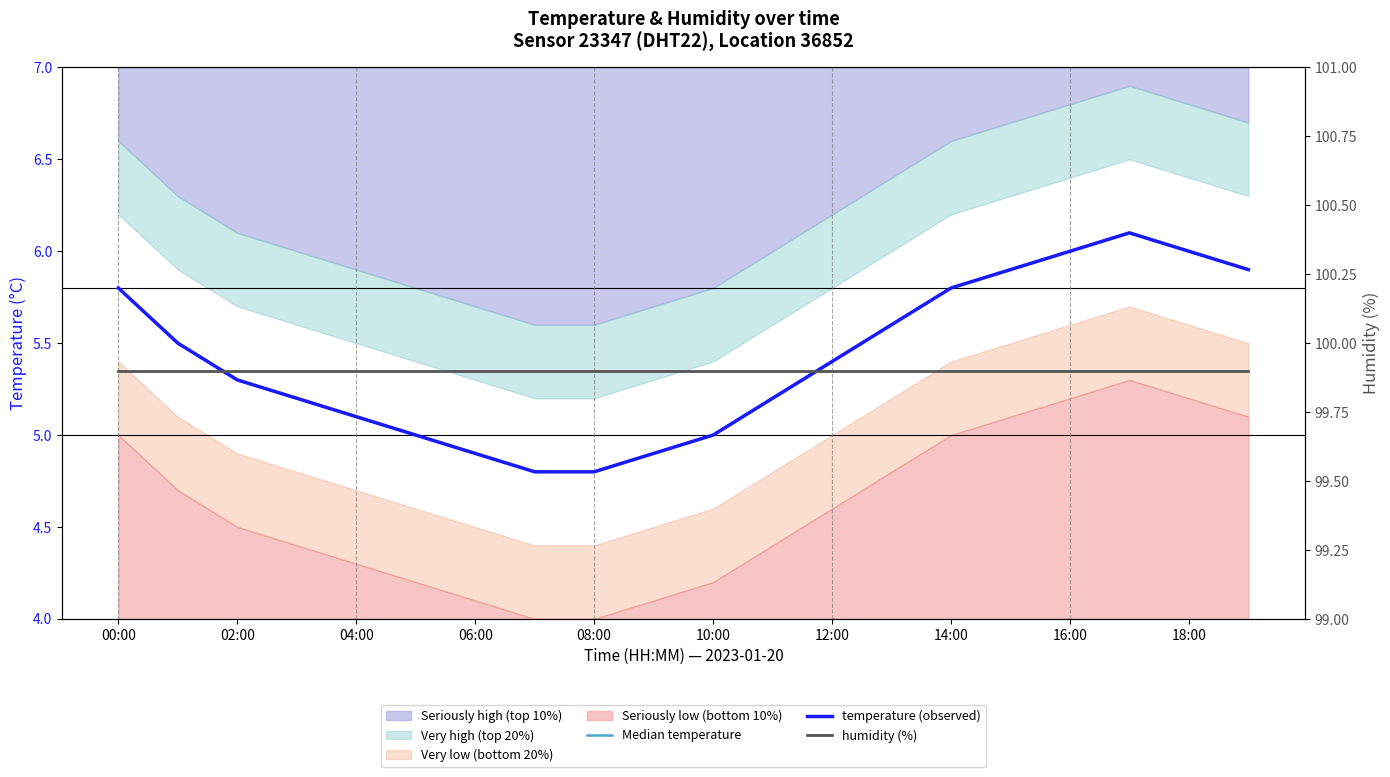

At which category does temperature (observed) reach its first local peak?

17